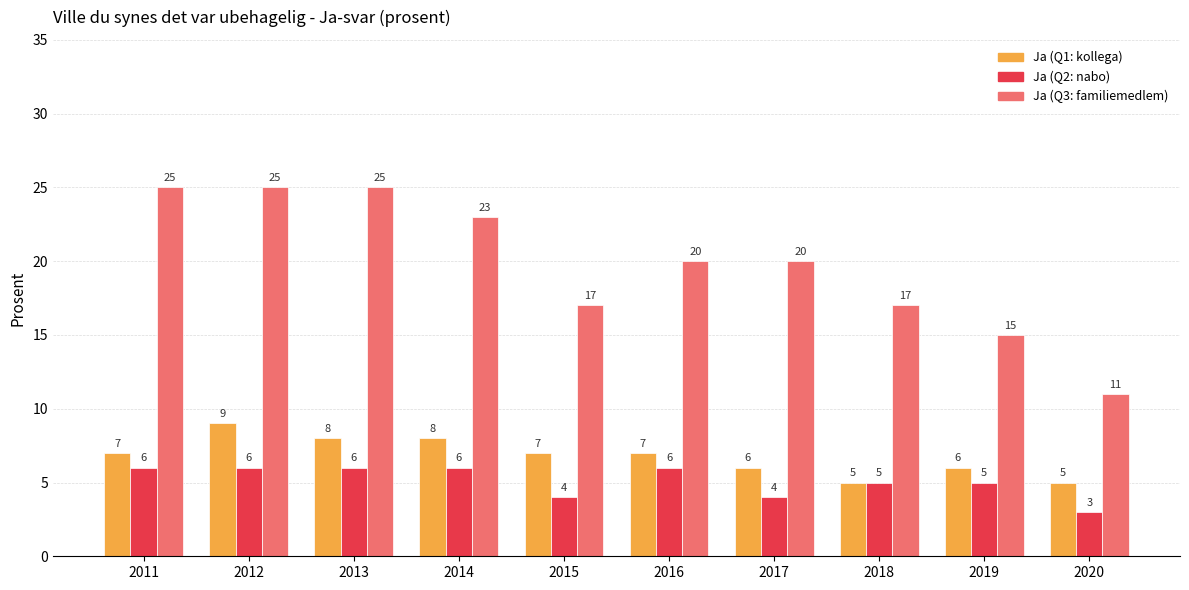

What are all the series names shown in the legend?

Ja (Q1: kollega), Ja (Q2: nabo), Ja (Q3: familiemedlem)